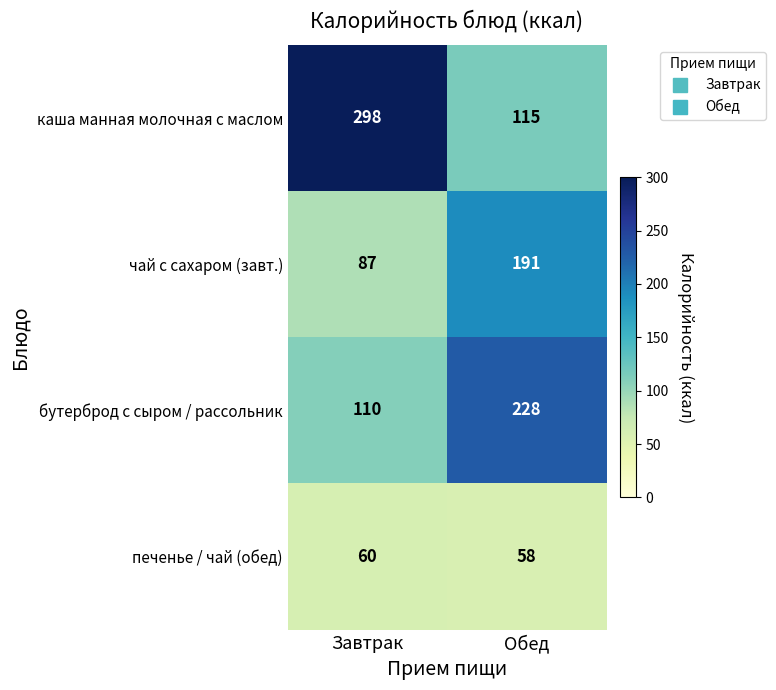

At which category is the sum across all series the highest?

Обед